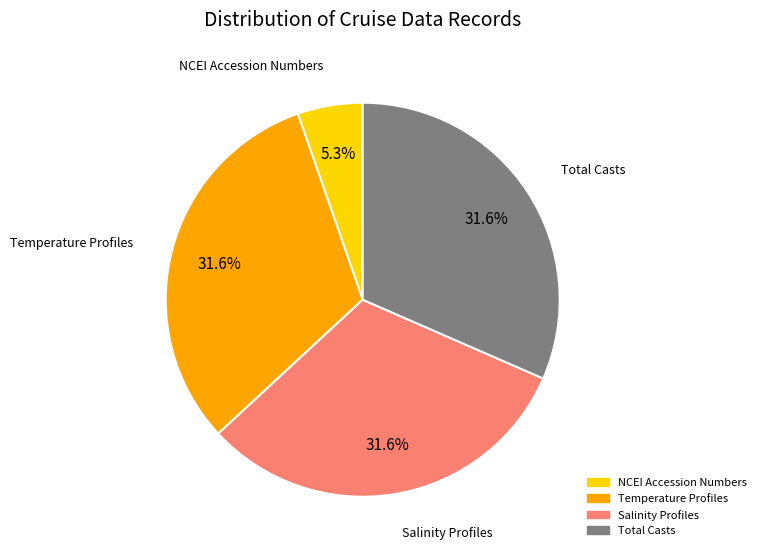

Is there a majority slice in this chart?

No